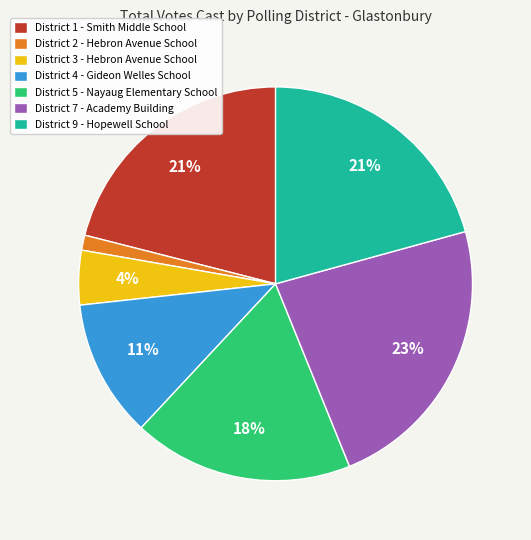

Which category has the smallest portion of the pie?

District 2 - Hebron Avenue School